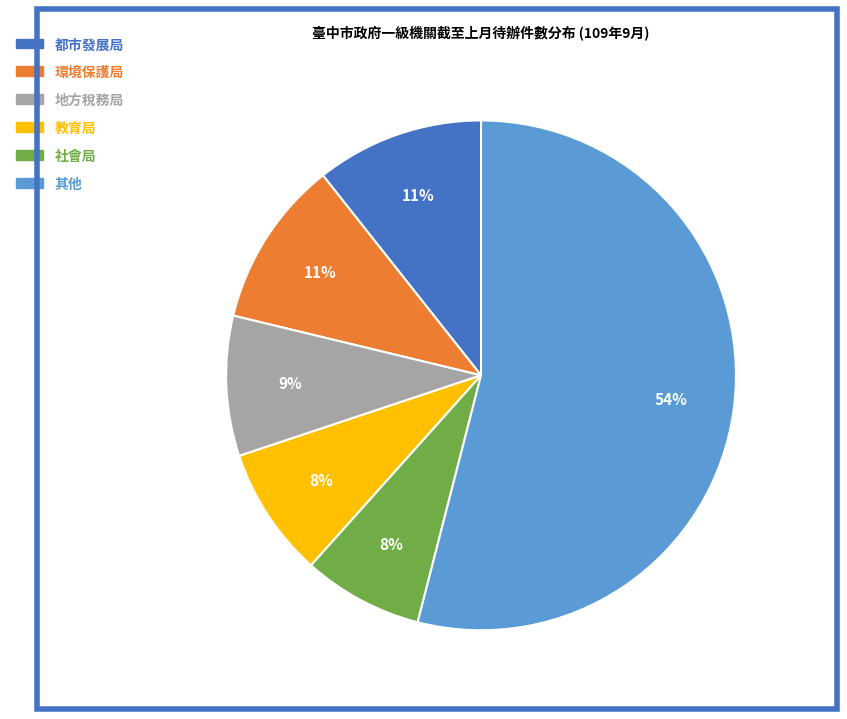

What percentage is the 環境保護局 slice, to the nearest percent?

11%